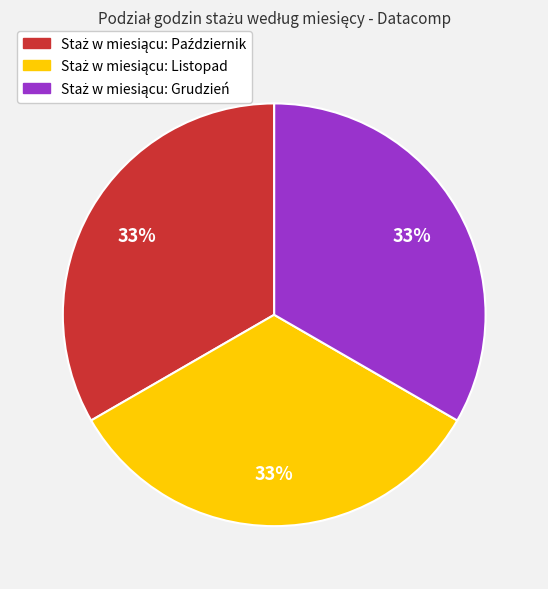

Is there any slice that represents more than half of the pie?

No